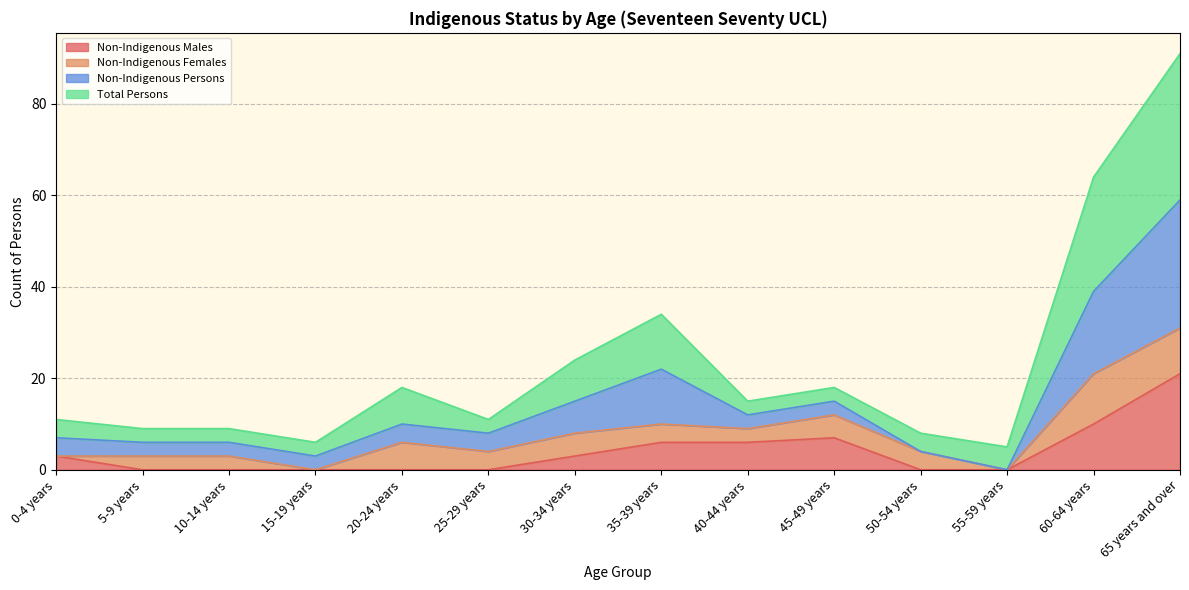

How many data points in Non-Indigenous Males are above 3?

5